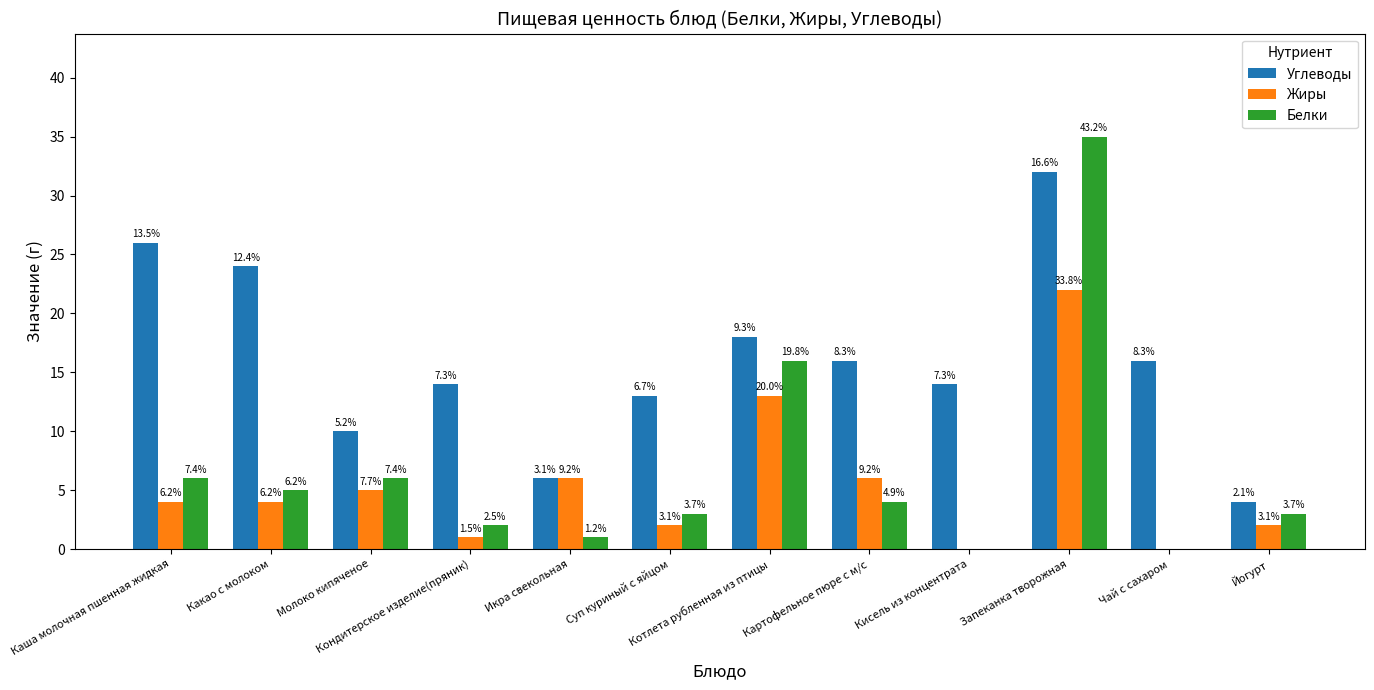

What is the average value of the Углеводы series?

16